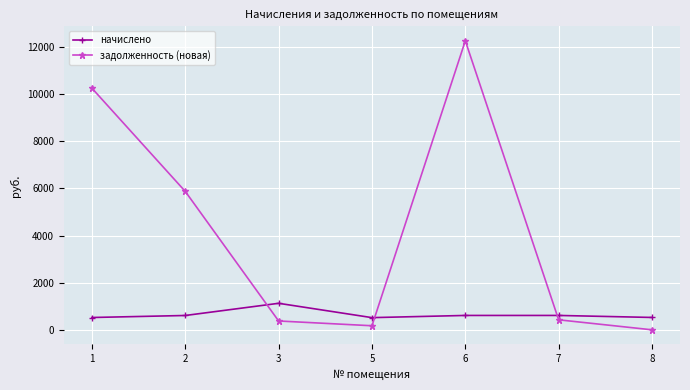

How many values in the начислено series exceed 608?

4